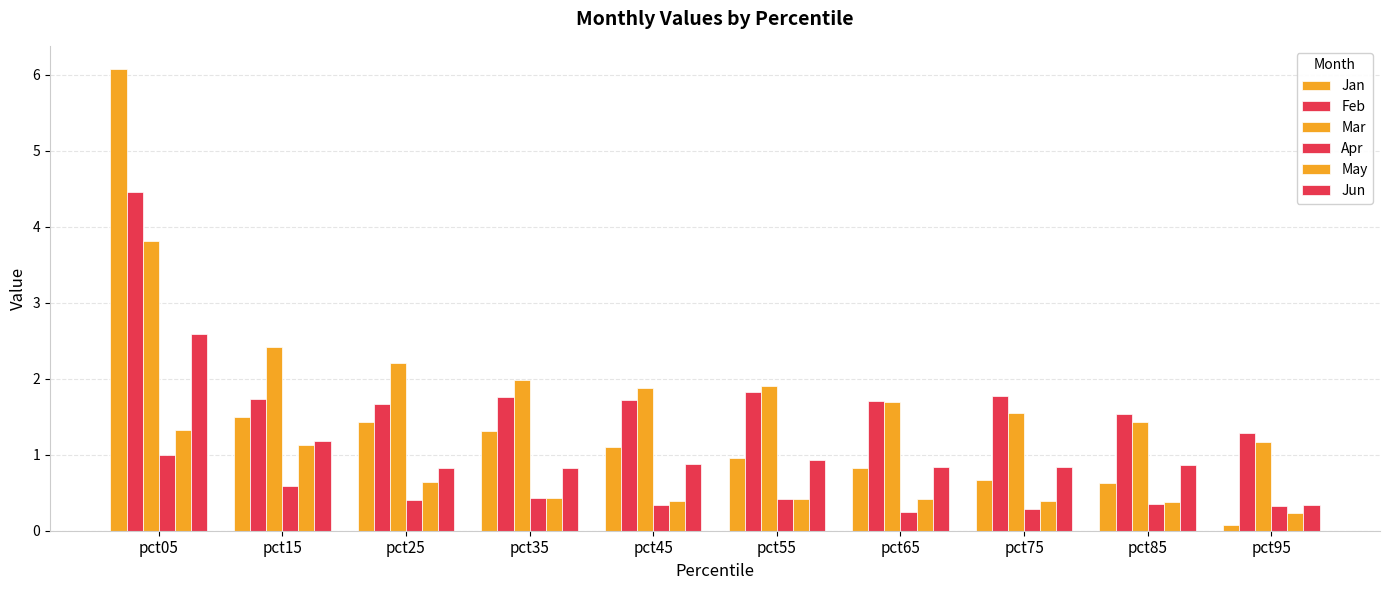

Count the number of categories in the chart.

10